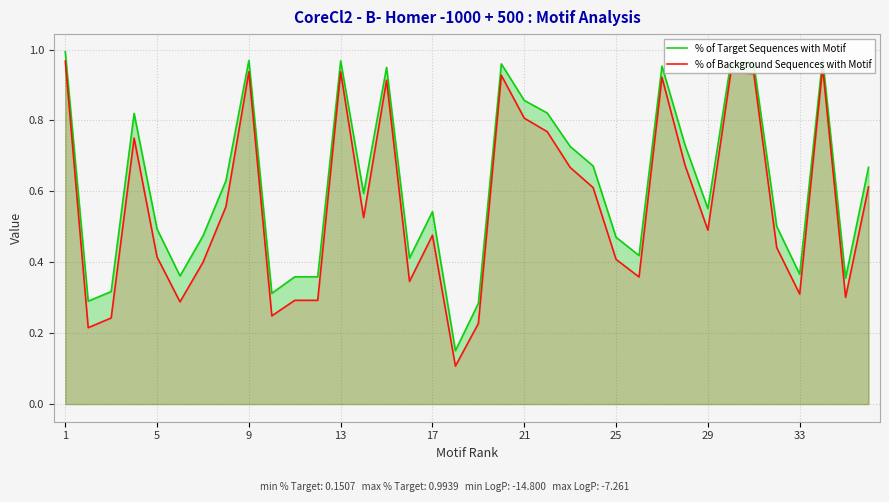

Is the value of % of Target Sequences with Motif at 19 greater than the value of % of Background Sequences with Motif at 34?

Yes